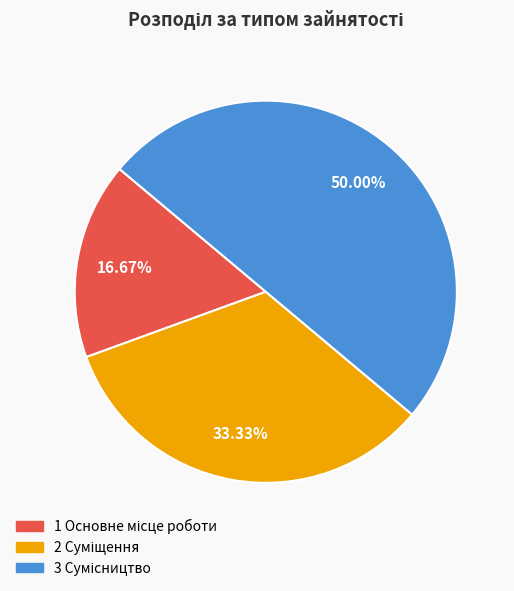

How many slices are in this pie chart?

3